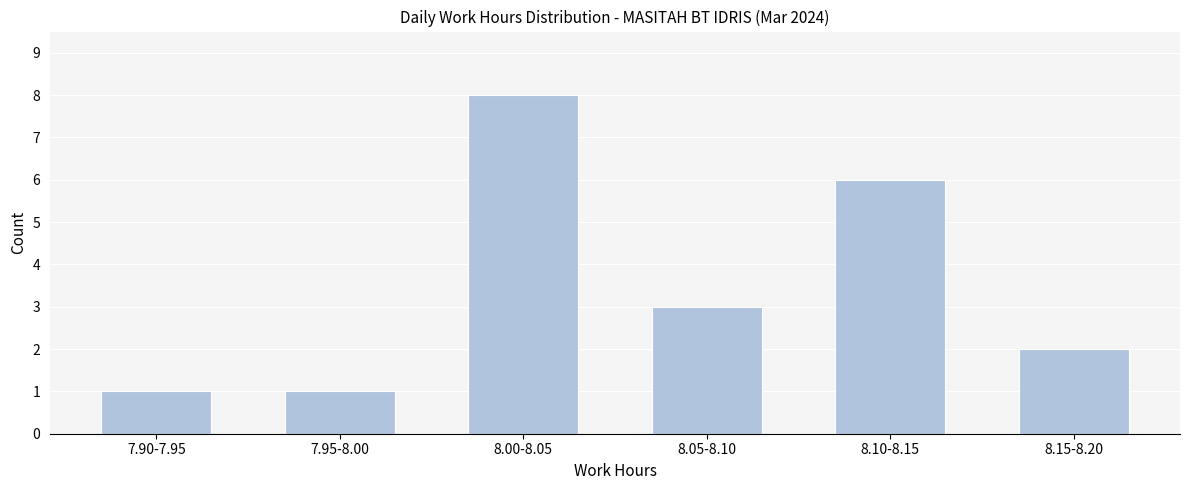

Reading left to right, transcribe all the data shown in this chart.

1	1	8	3	6	2